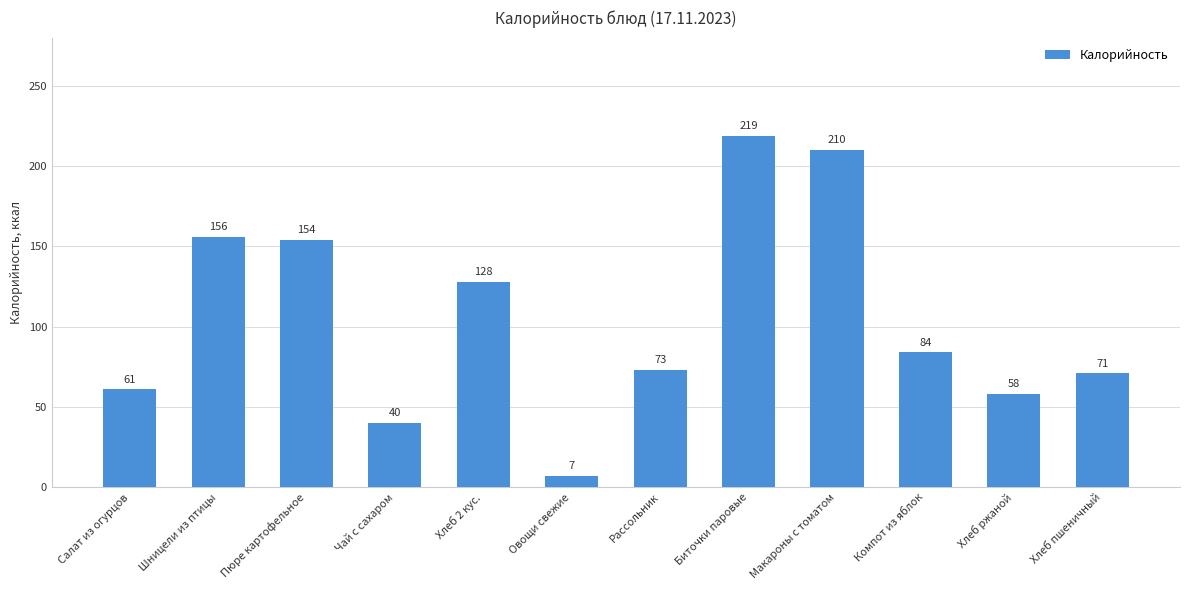

True or false: the data shows 235 at Пюре картофельное.

False